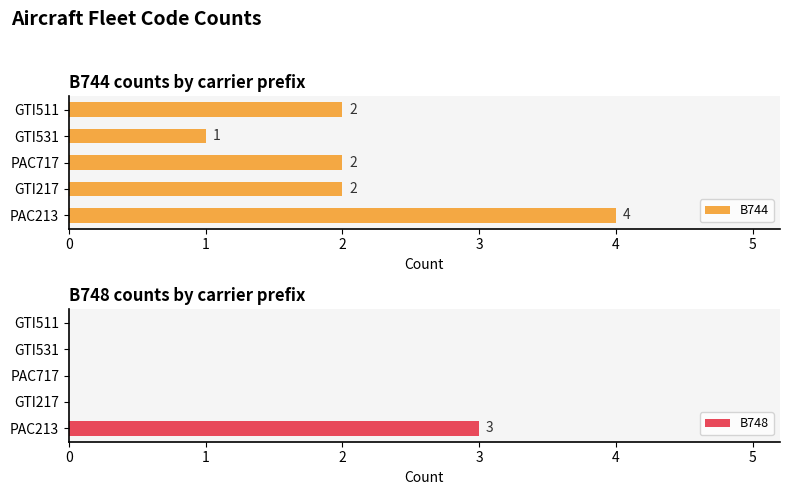

How many B744 values are between 2 and 3?

3